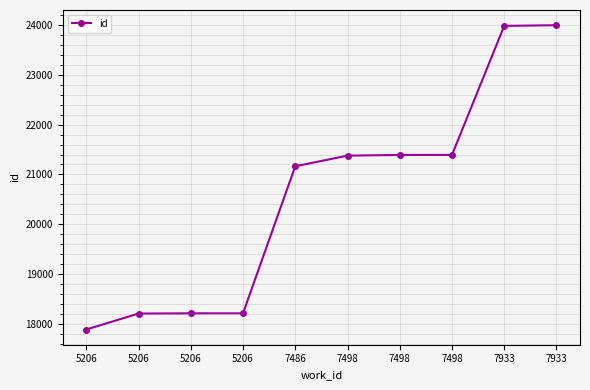

Reading right to left, list all the values displayed in this chart.

7933=23999	7933=23986	7498=21393	7498=21392	7498=21378	7486=21164	5206=18210	5206=18209	5206=18205	5206=17884